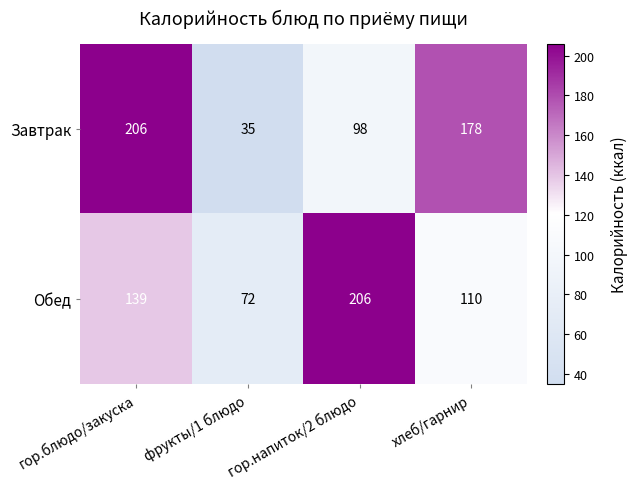

Read the Завтрак value at фрукты/1 блюдо.

35